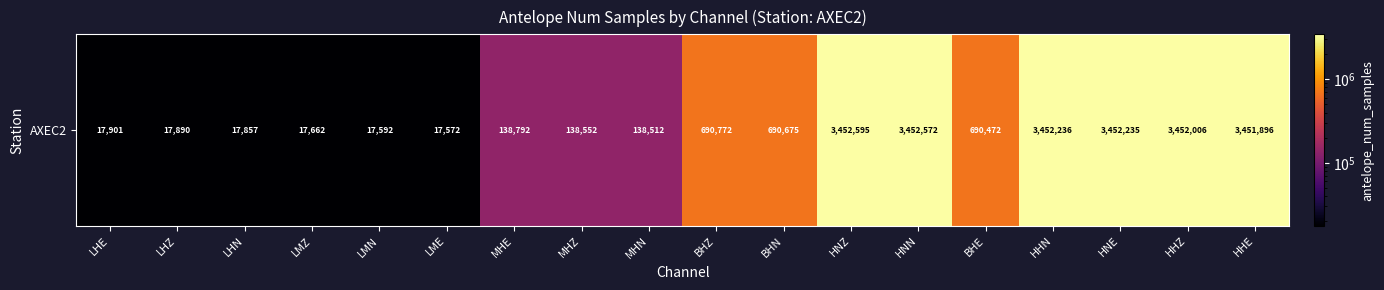

What is the smallest value displayed?

17572